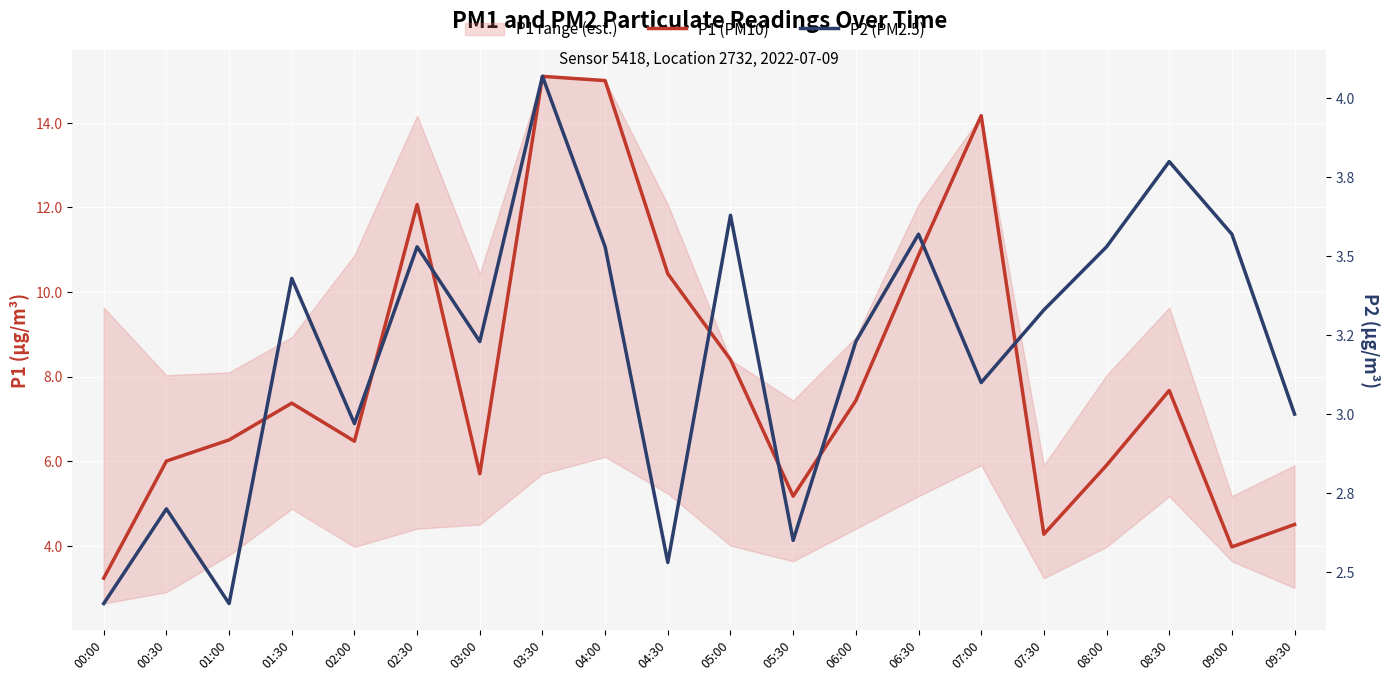

At how many categories does at least one series exceed 4?

18